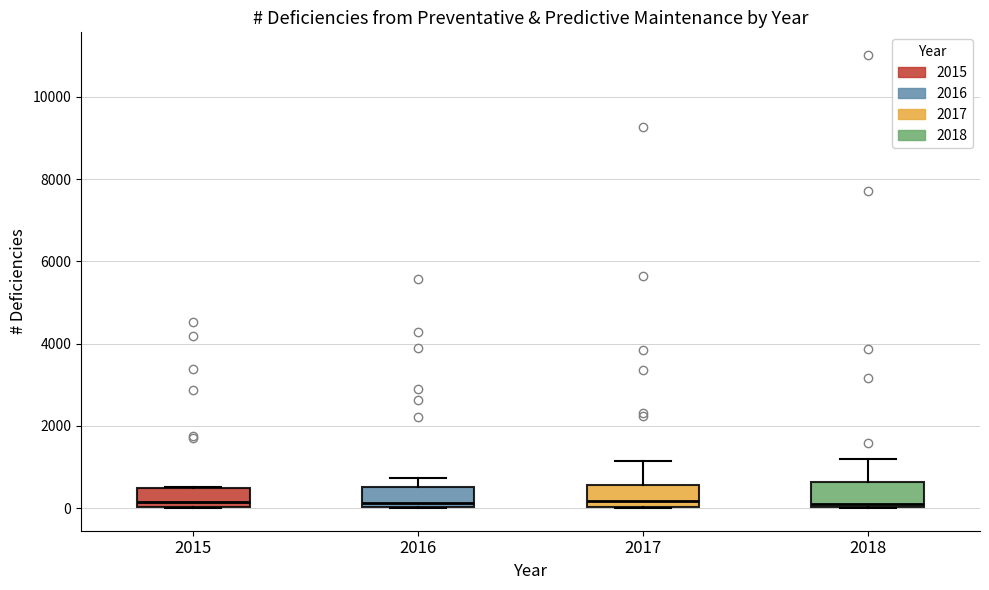

Where does the upper whisker of the box at x = 2016 end on the y-axis? The values are not printed on the chart, so give them approximately, as read against the axis.

800